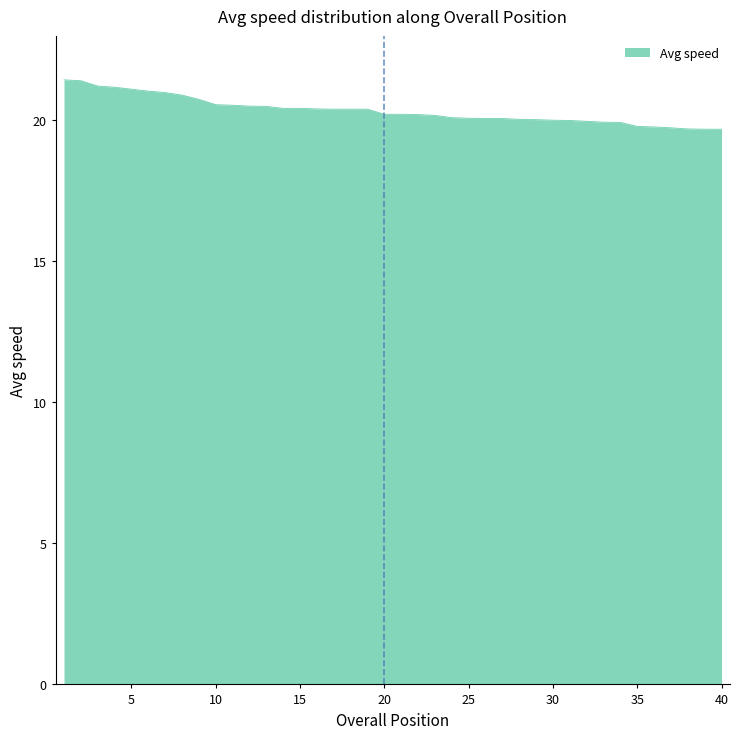

What is the minimum value shown in the chart?

19.7